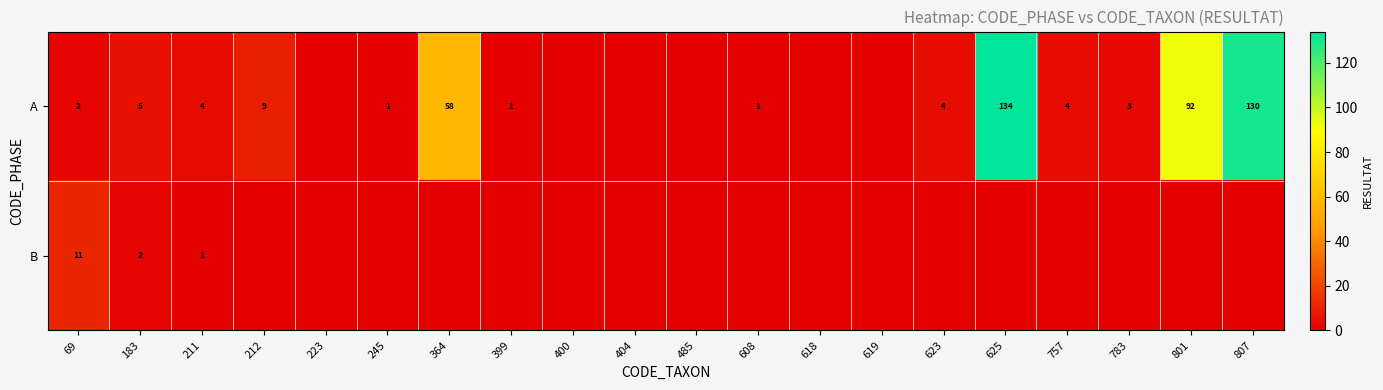

Is it true that A equals 58 at 364?

True